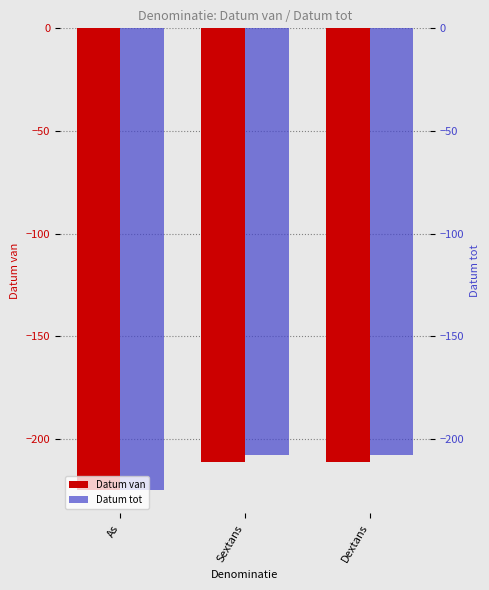

What is the maximum value for Datum van?

-211